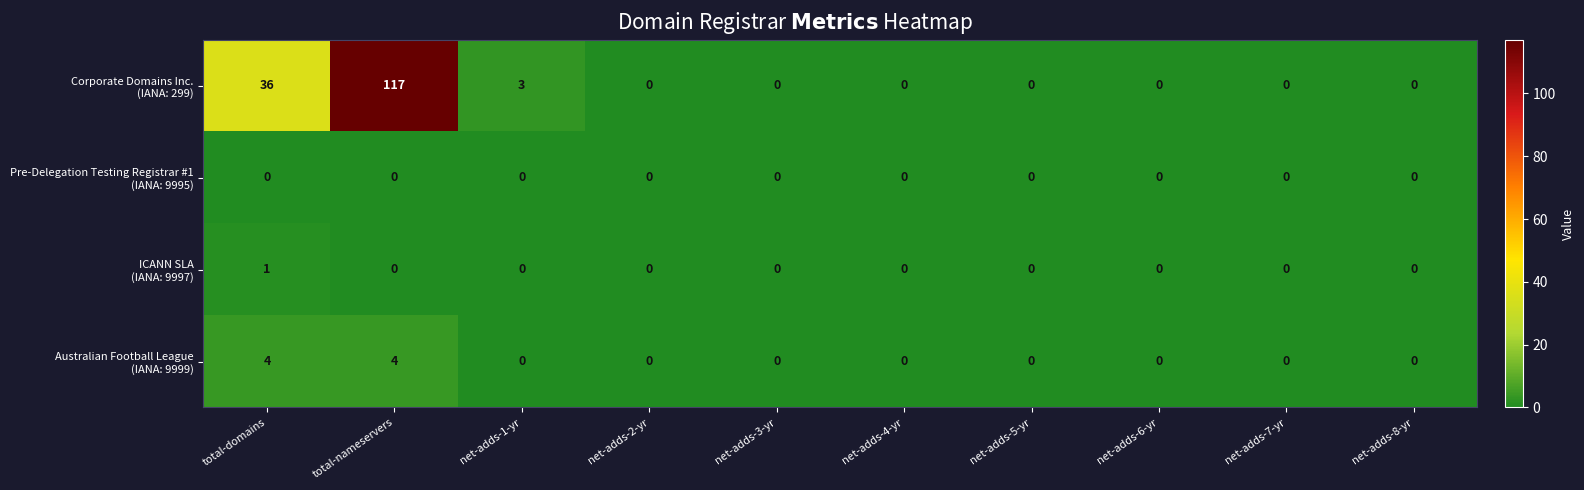

What is the spread (max minus min) of values at net-adds-1-yr?

3